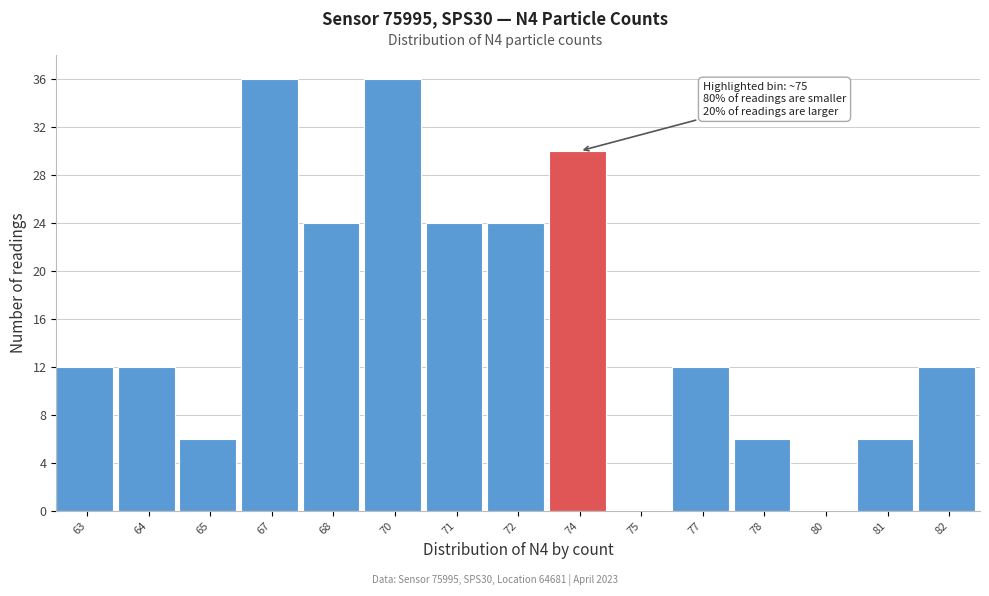

Reading left to right, list all the values displayed in this chart.

63=12	64=12	65=6	67=36	68=24	70=36	71=24	72=24	74=30	75=0	77=12	78=6	80=0	81=6	82=12